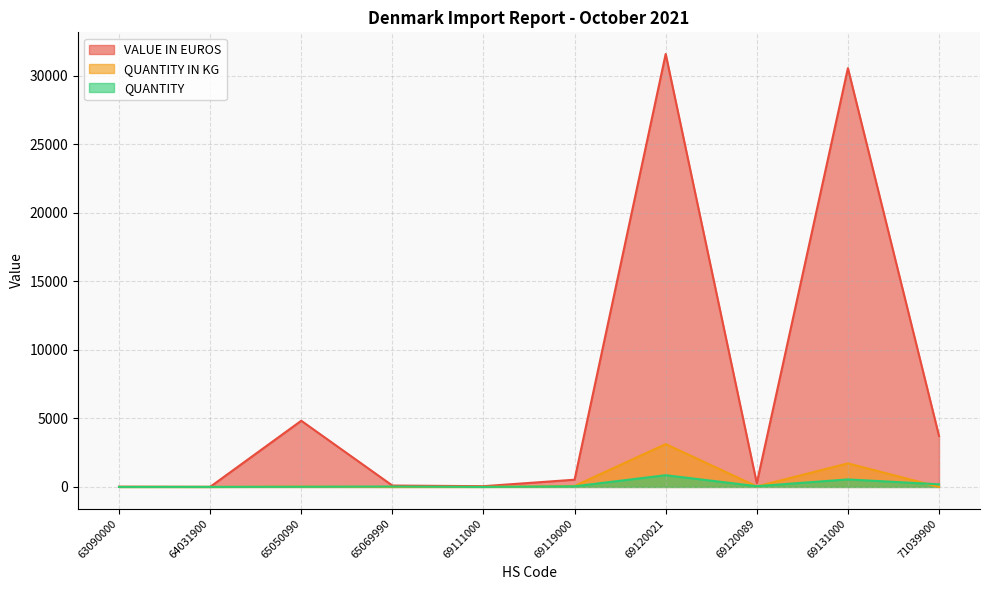

What is the average value of the VALUE IN EUROS series?

7162